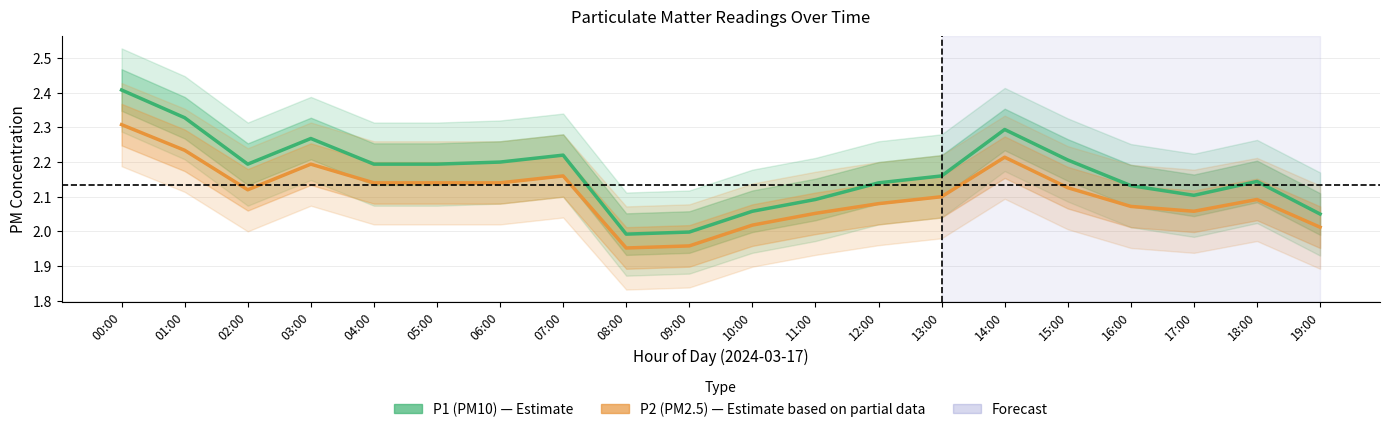

What is the highest value of the P2 (PM2.5) series?

2.3